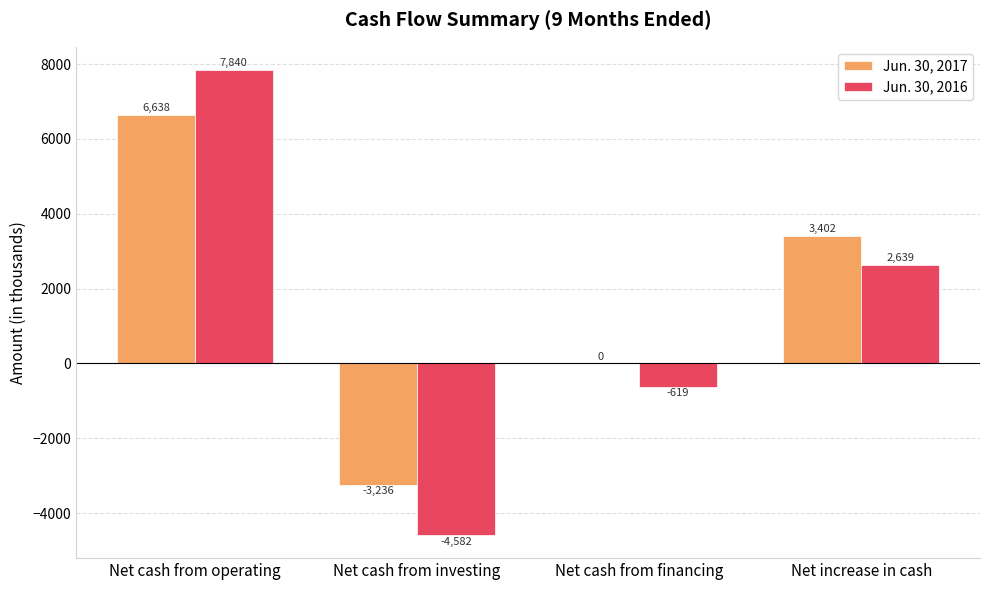

What is the spread (max minus min) of values at Net increase in cash?

763